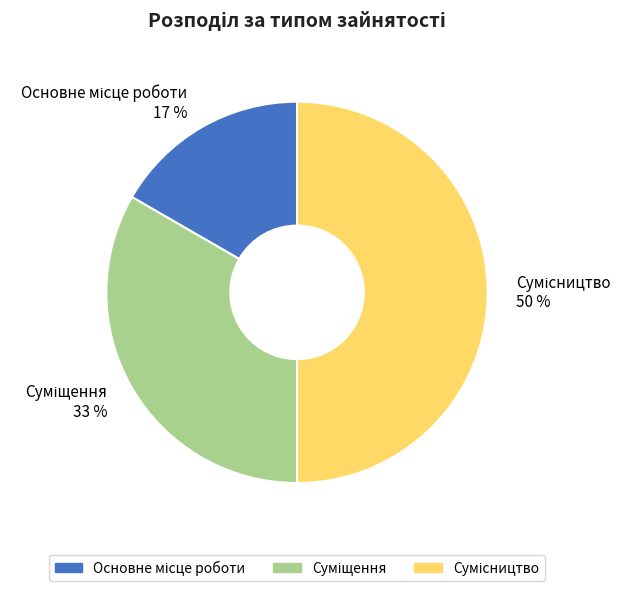

How many slices are in this pie chart?

3